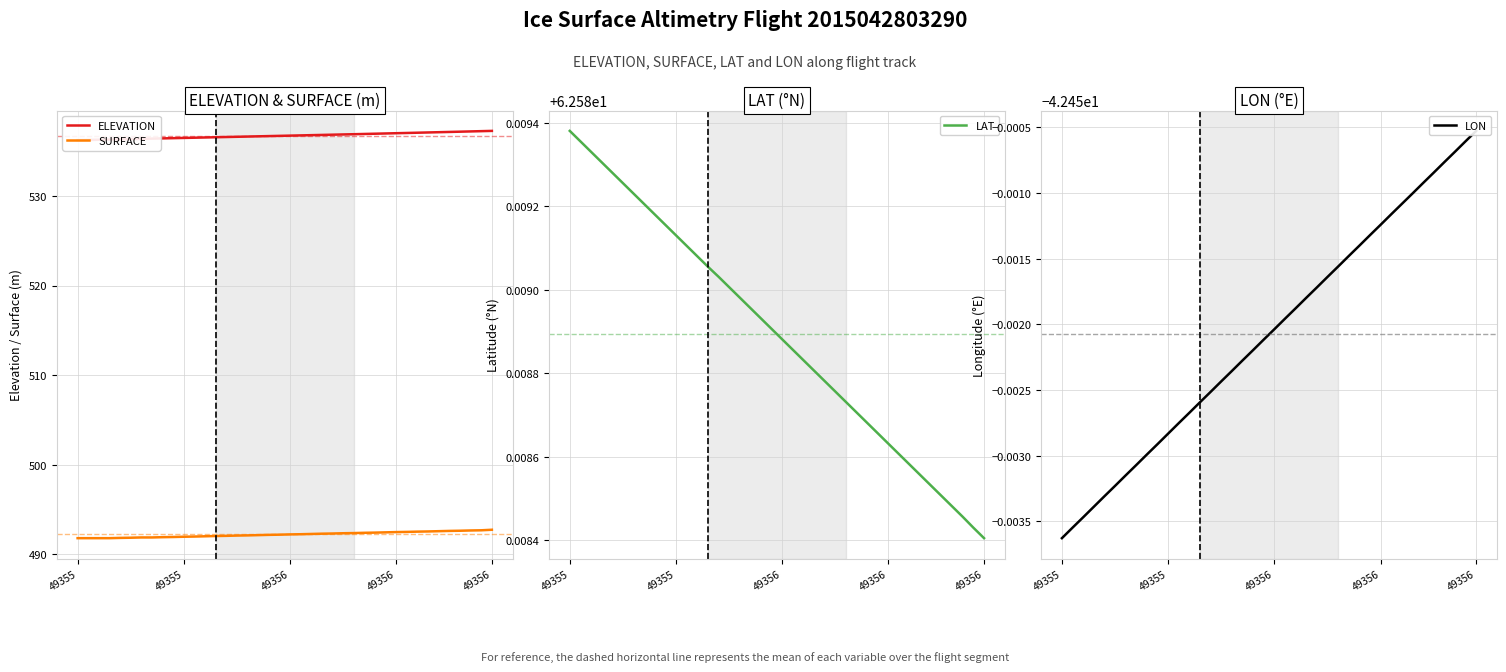

Does the chart display data point markers on the line(s)?

No